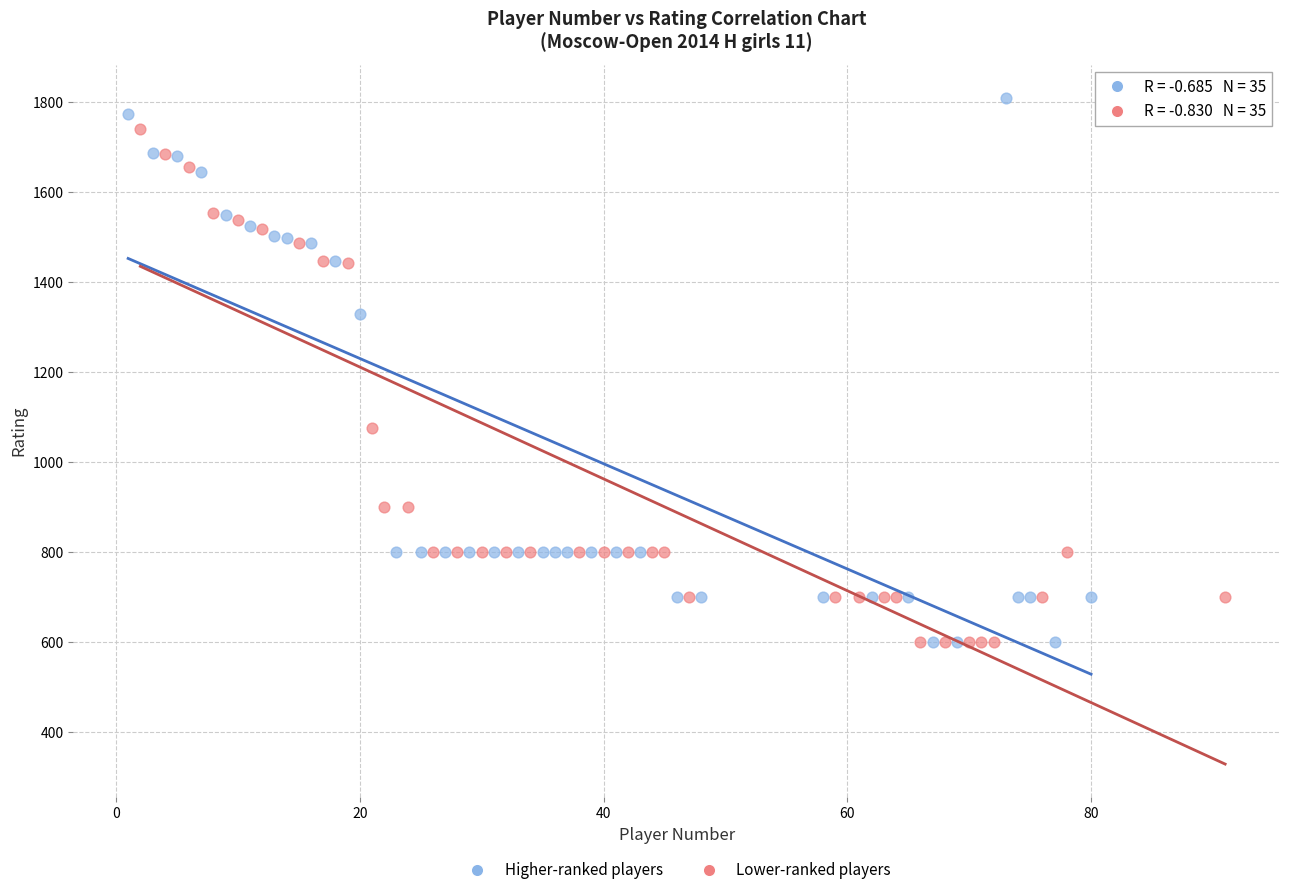

Which series reaches the maximum Y coordinate?

Higher-ranked players